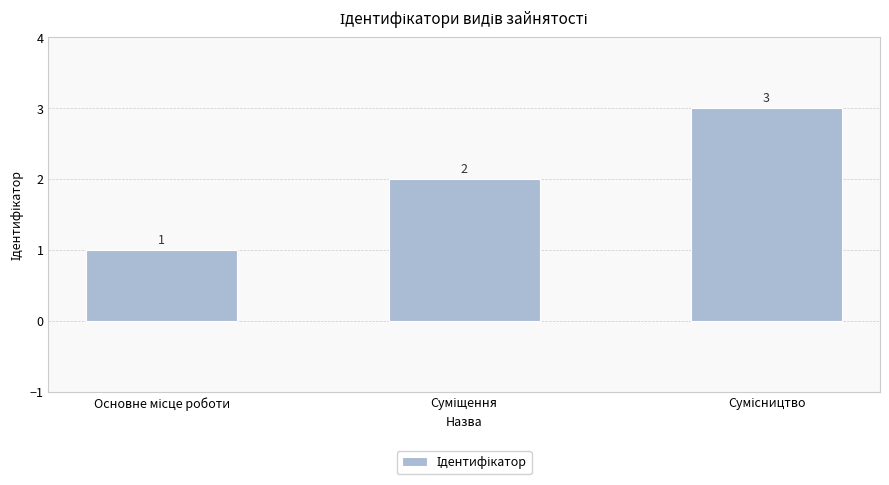

What is the value of the 1st bar from the left?

1